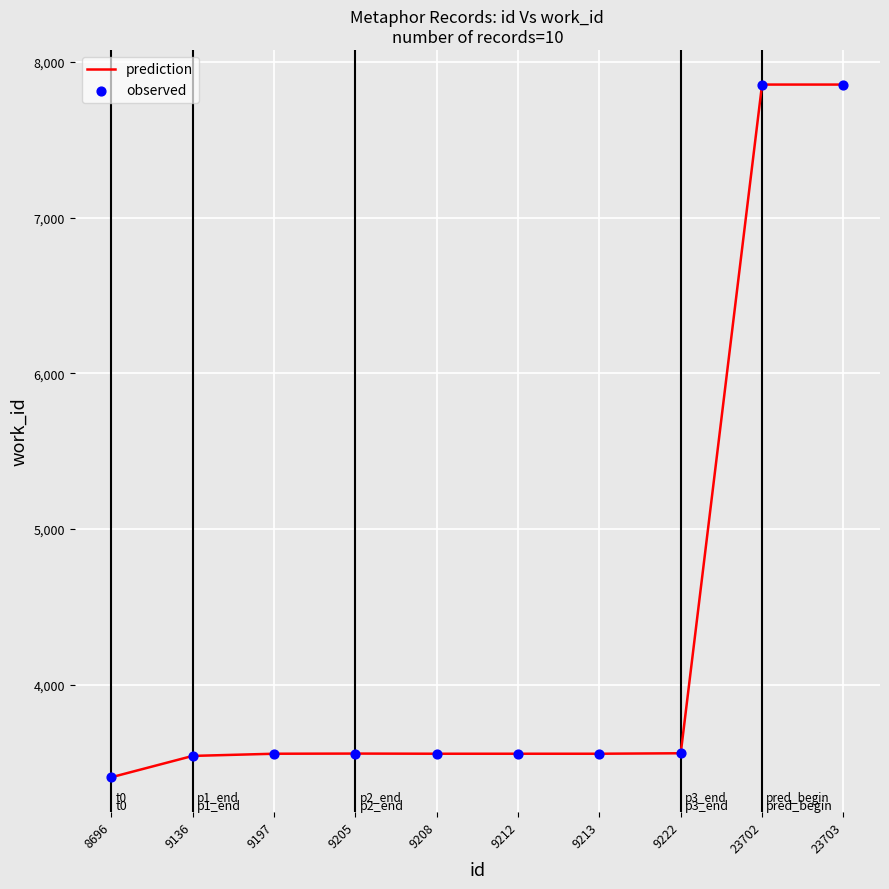

Which label corresponds to the smallest value in the chart?

8696